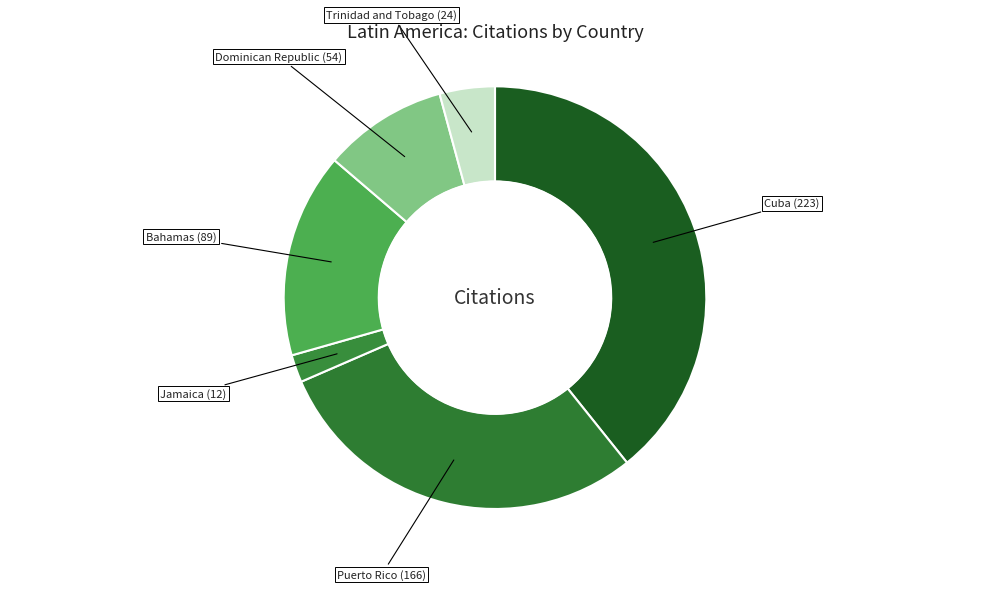

Combined, do Dominican Republic and Trinidad and Tobago account for over 50%?

No